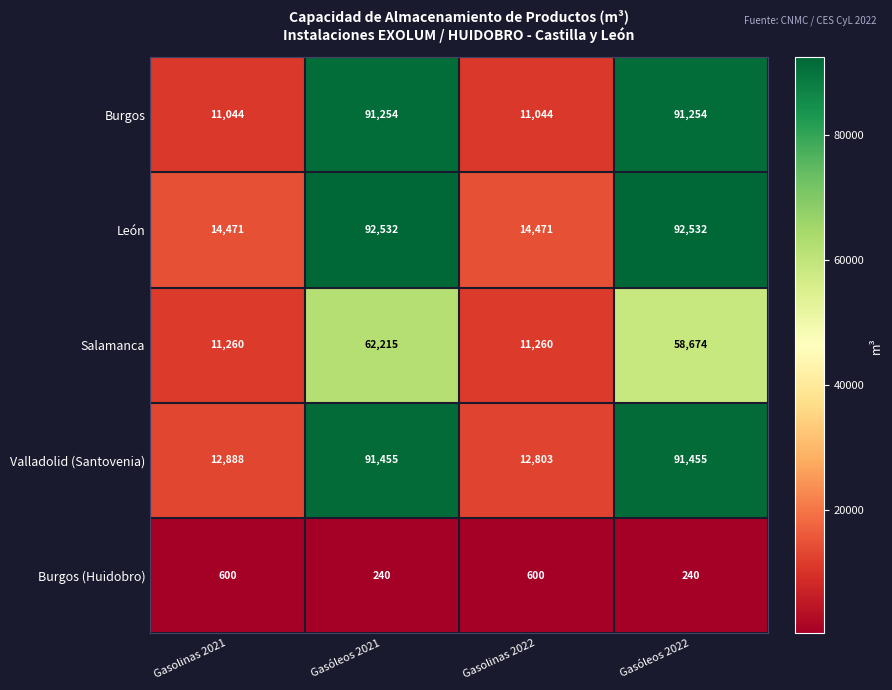

What is the difference between the second highest and second lowest values in the Burgos series?

80210